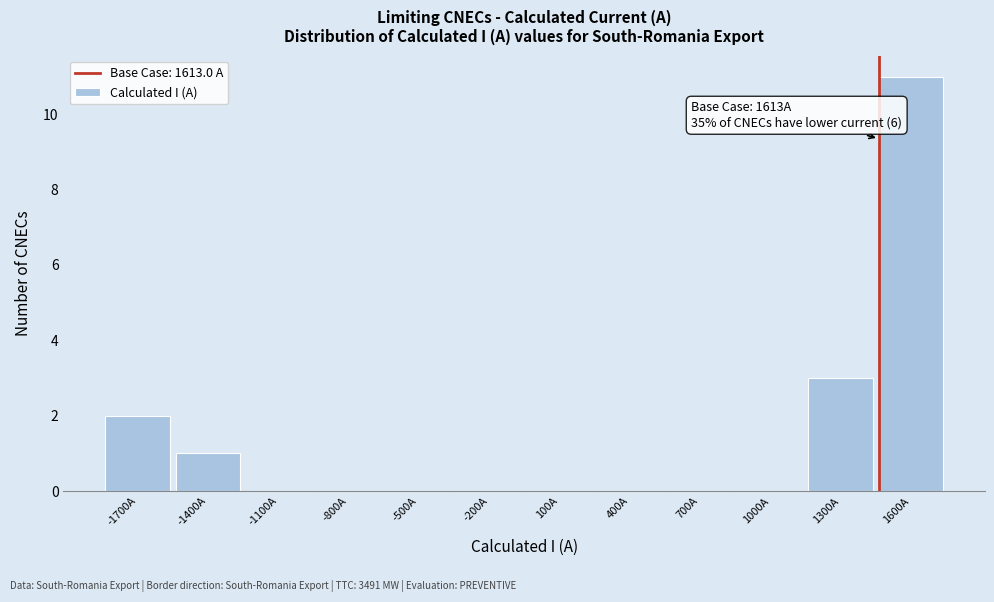

Reading right to left, transcribe all the data shown in this chart.

1600A=11	1300A=3	1000A=0	700A=0	400A=0	100A=0	-200A=0	-500A=0	-800A=0	-1100A=0	-1400A=1	-1700A=2